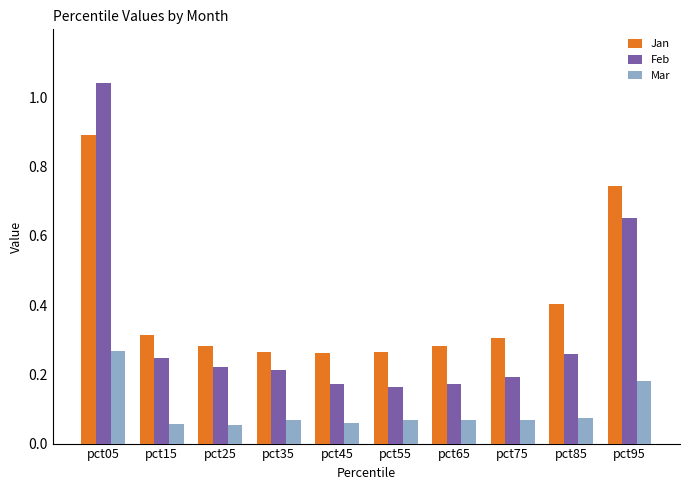

Which series has the widest spread of values?

Feb